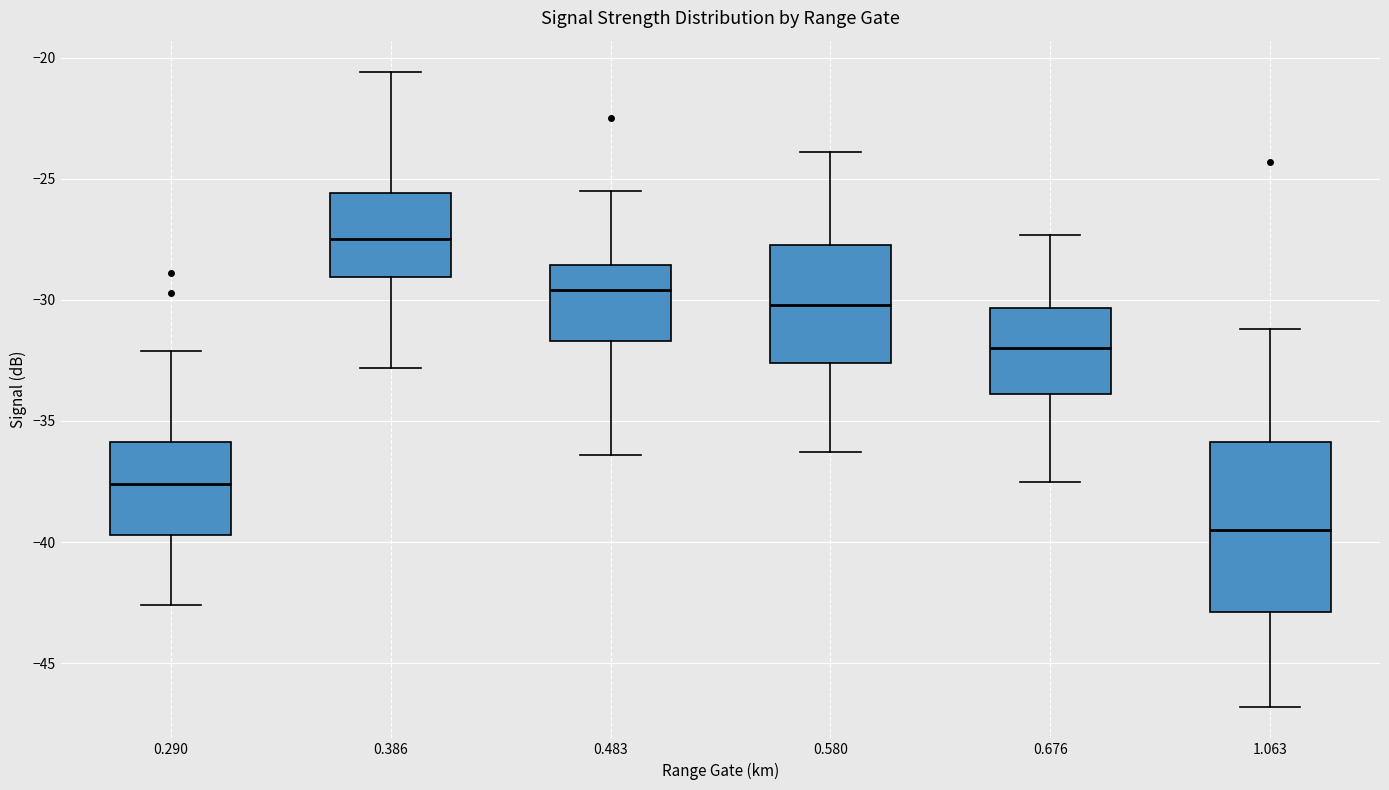

Reading left to right, transcribe this box plot: for each box, give where its median line is, the range the box spans, and where its two whiskers end, as read against the y-axis. The values are not printed on the chart, so give them approximately, as read against the axis.

0.290: median -37.5, box -39.5 to -36.0, whiskers -42.5 to -32.0
0.386: median -27.5, box -29.0 to -25.5, whiskers -33.0 to -20.5
0.483: median -29.5, box -31.5 to -28.5, whiskers -36.5 to -25.5
0.580: median -30.0, box -32.5 to -27.5, whiskers -36.5 to -24.0
0.676: median -32.0, box -34.0 to -30.5, whiskers -37.5 to -27.5
1.063: median -39.5, box -43.0 to -36.0, whiskers -47.0 to -31.0